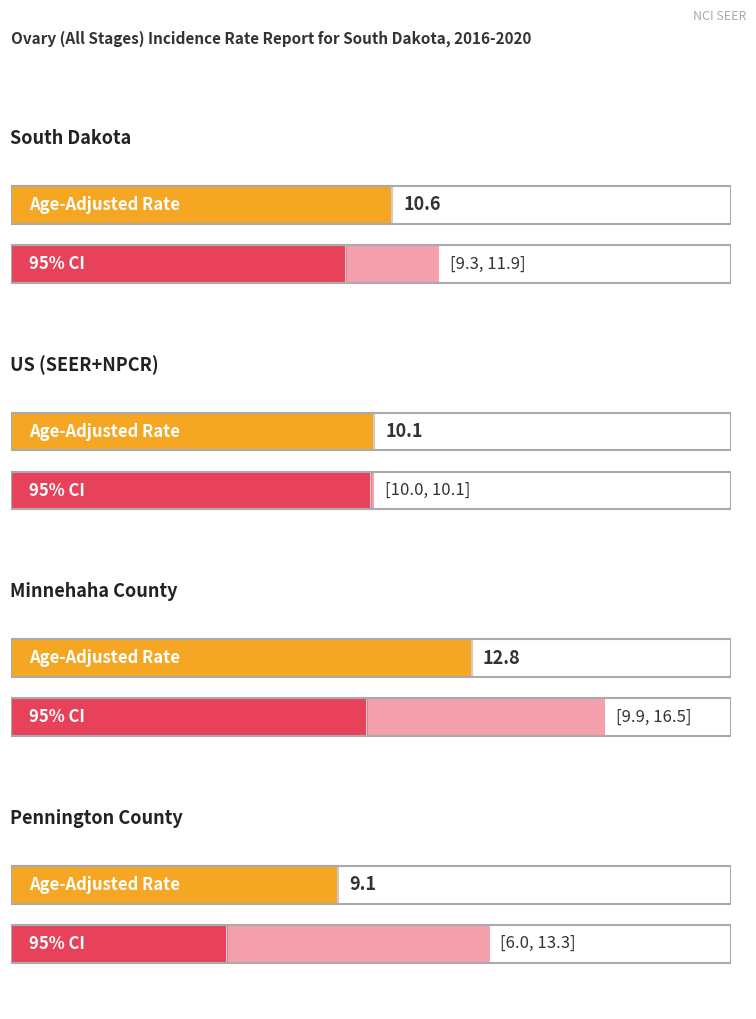

List the labels in order of Upper 95% CI value, smallest first.

US (SEER+NPCR), South Dakota, Pennington County, Minnehaha County